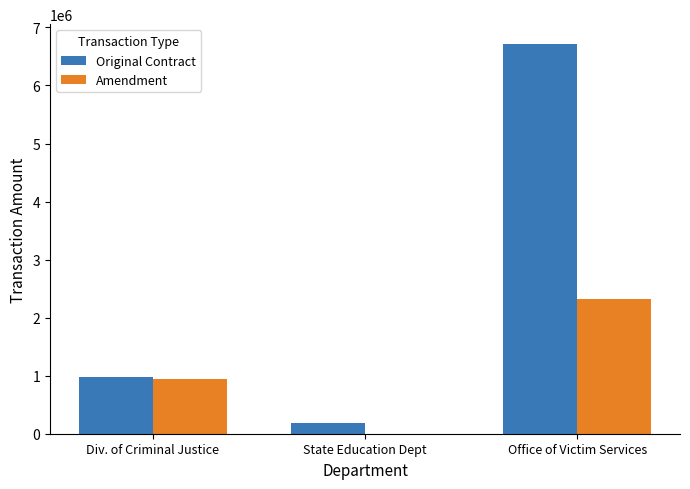

True or false: Amendment has a value of 938241.0 at Div. of Criminal Justice.

True